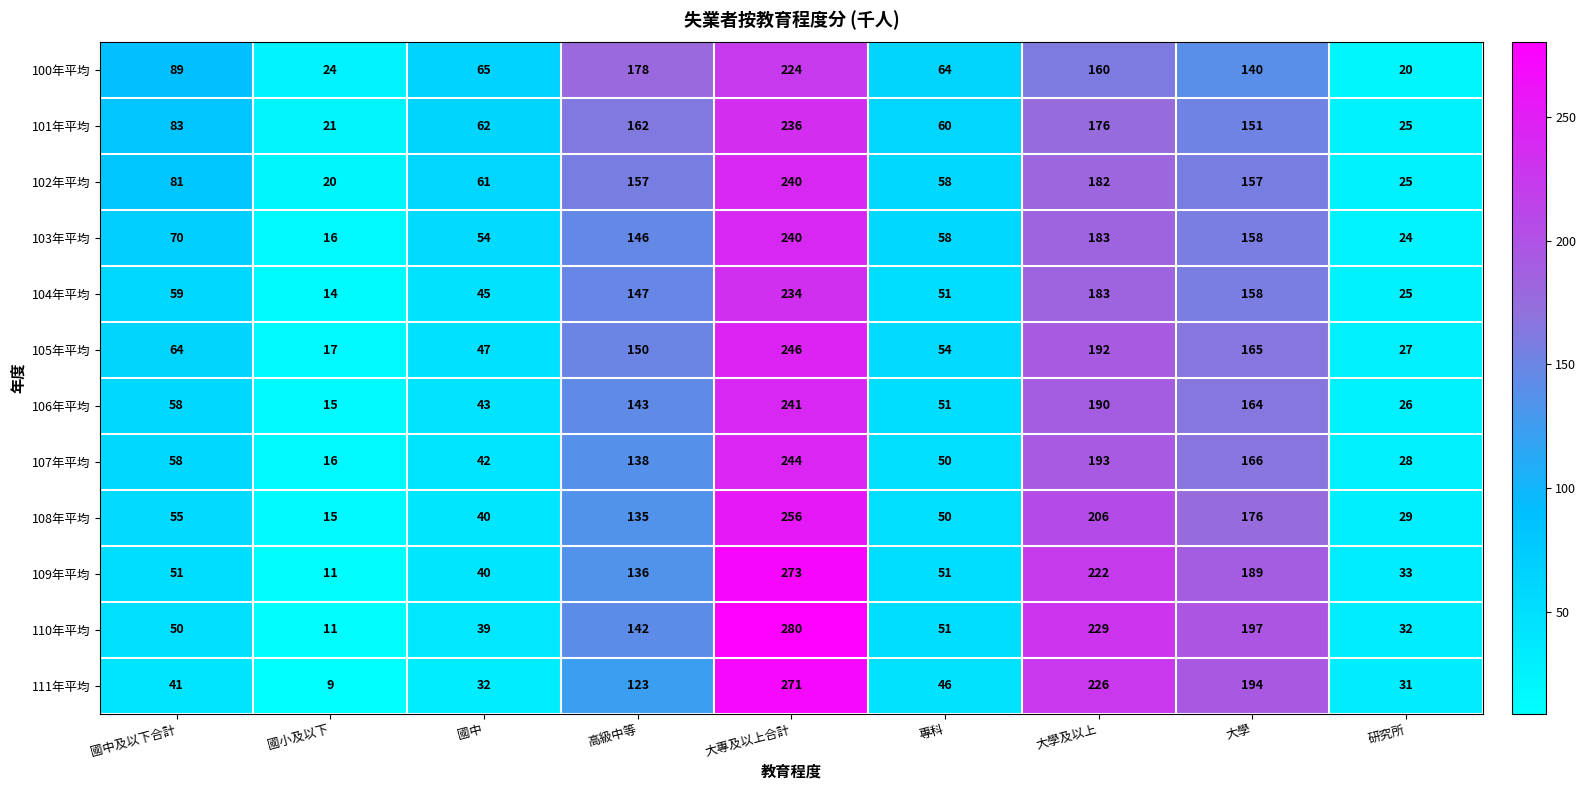

What is the smallest value displayed?

9